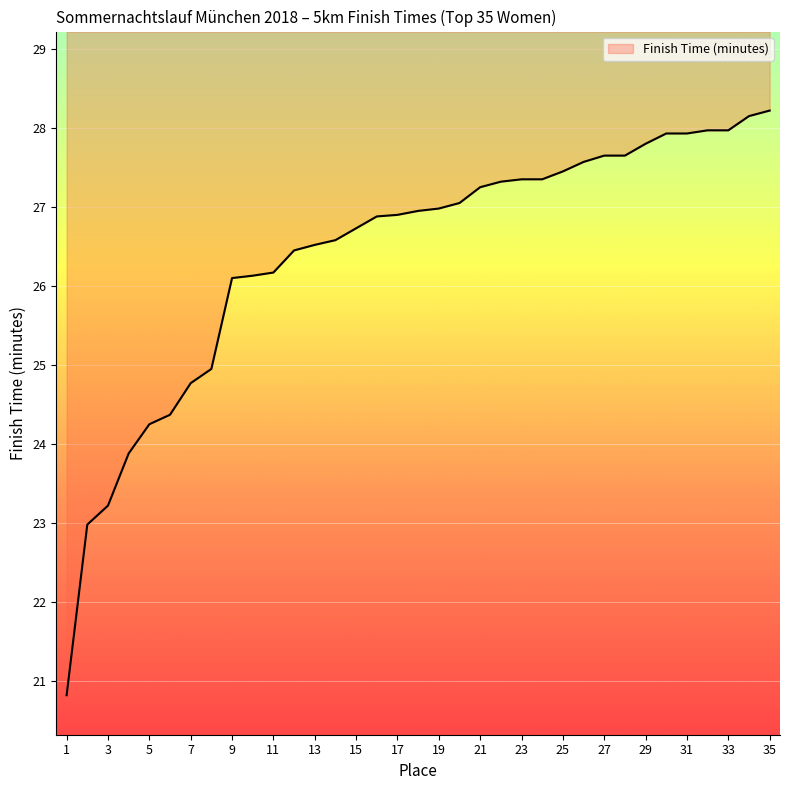

Reading left to right, what are all the values shown in this chart?

20.8	23.0	23.2	23.9	24.2	24.4	24.8	24.9	26.1	26.1	26.2	26.4	26.5	26.6	26.7	26.9	26.9	26.9	27.0	27.1	27.2	27.3	27.4	27.4	27.4	27.6	27.6	27.6	27.8	27.9	27.9	28.0	28.0	28.1	28.2